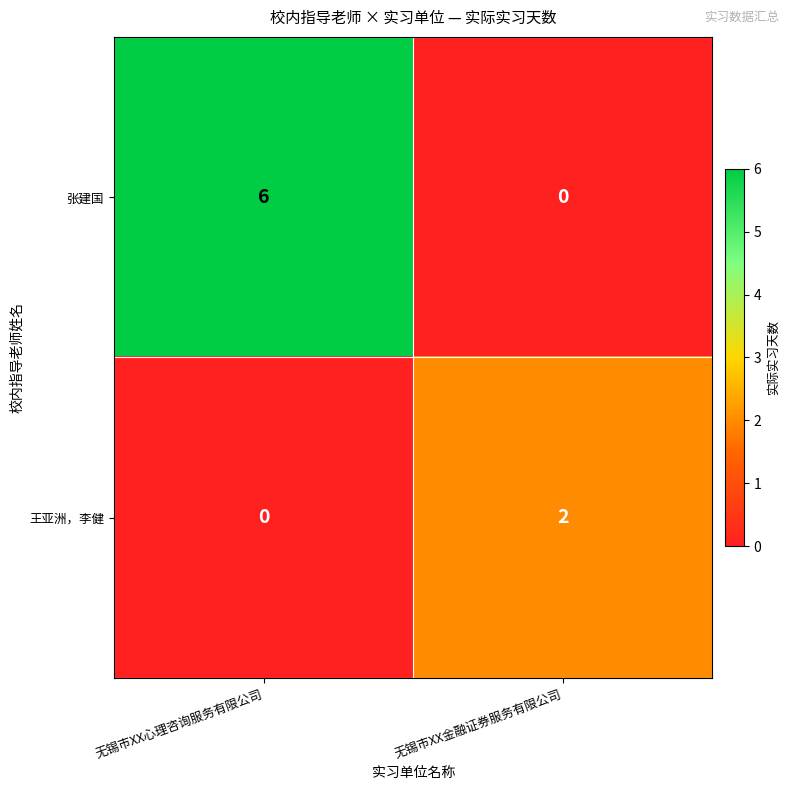

Rank the series at 无锡市XX心理咨询服务有限公司 from lowest to highest value.

王亚洲，李健, 张建国